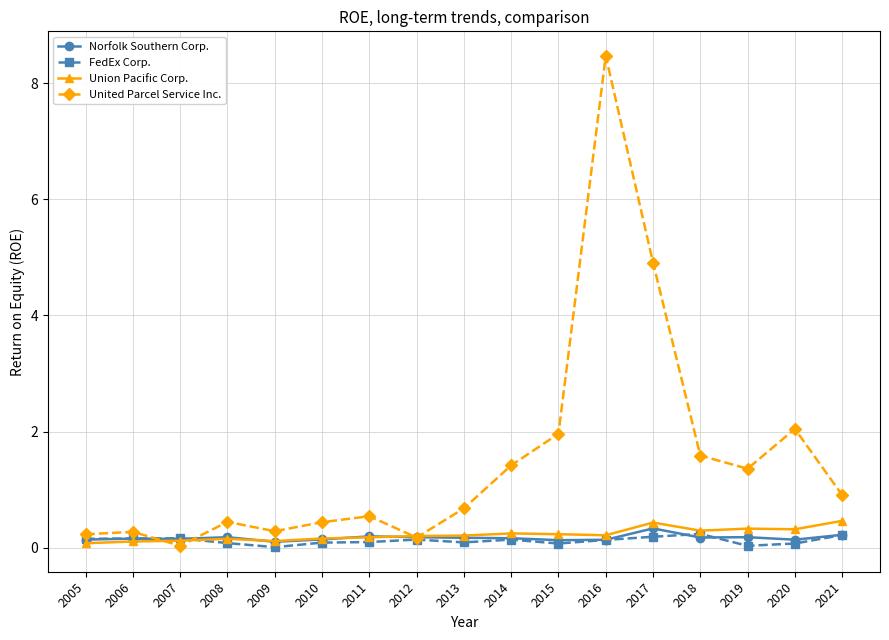

Which series changed the most between 2011 and 2012?

United Parcel Service Inc.